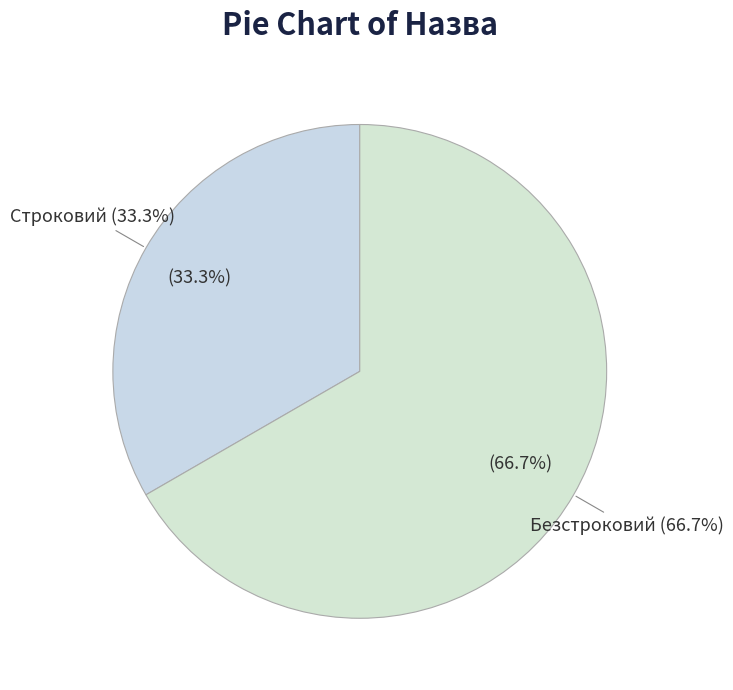

To the nearest percent, what is the combined percentage of Строковий and Безстроковий?

100%